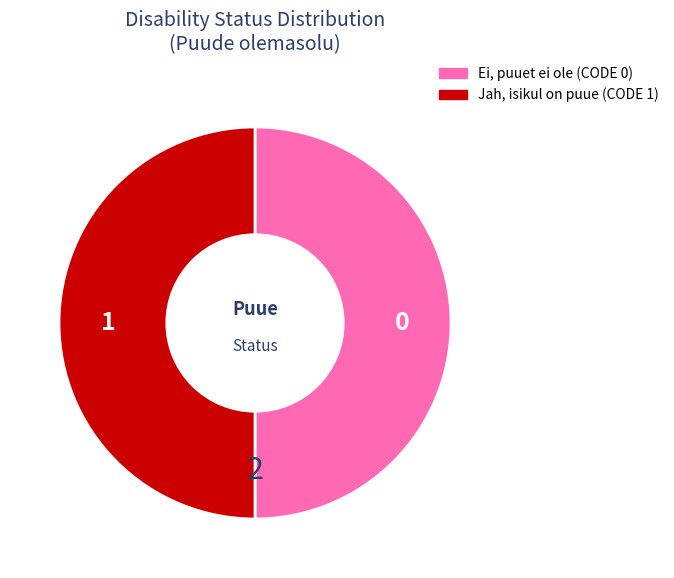

Approximately how many times larger is the value at Ei, puuet ei ole compared to Jah, isikul on puue?

1.0